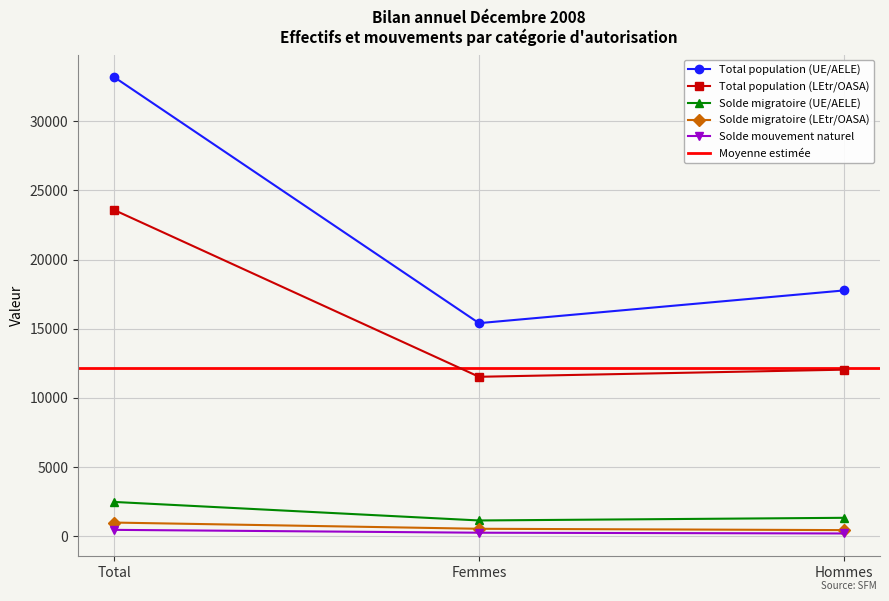

What is the total value across all series at Hommes?

31812